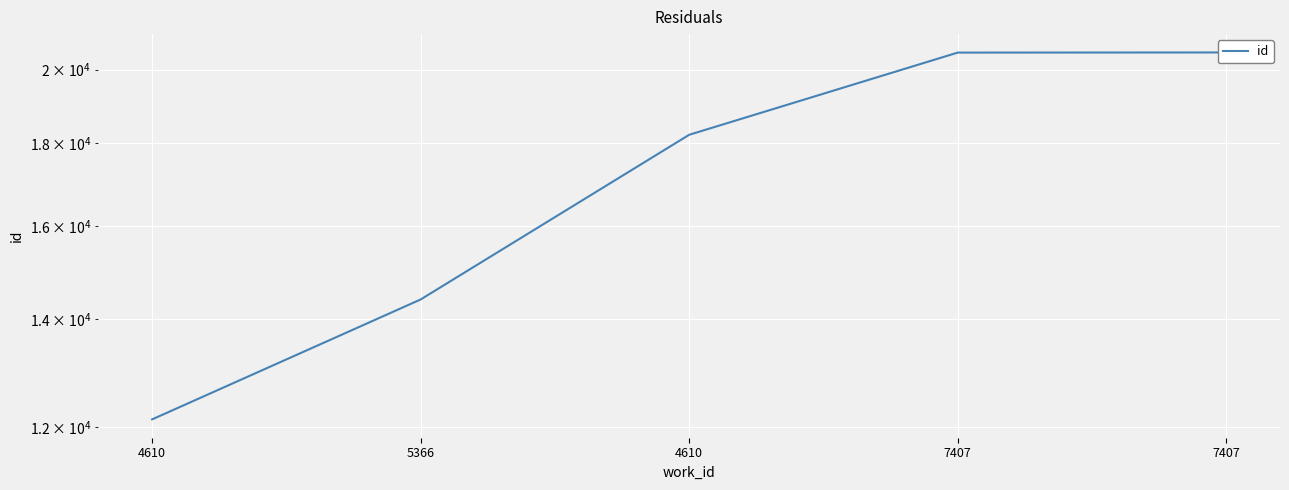

Read the value at 7407.

20492